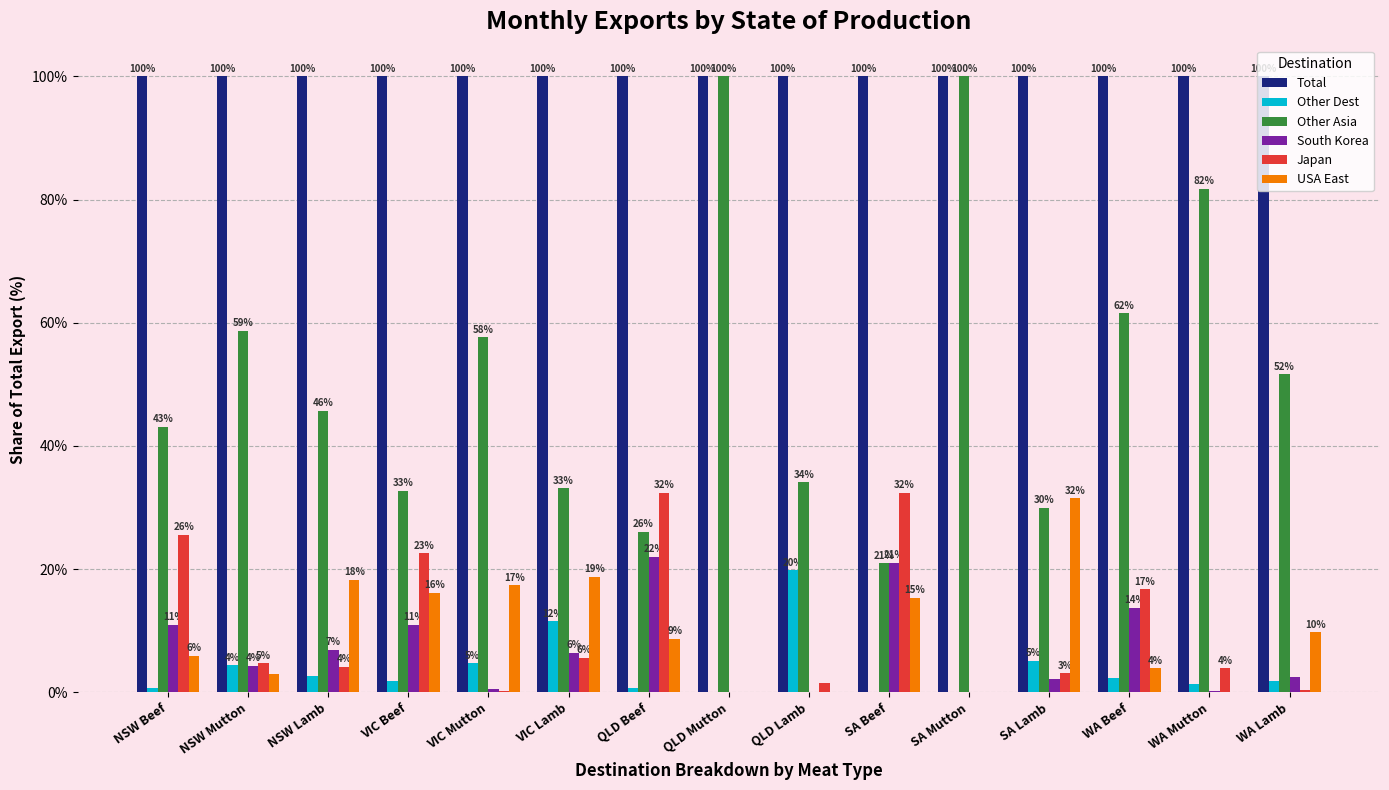

What are all the series names shown in the legend?

Total, Other Dest, Other Asia, South Korea, Japan, USA East